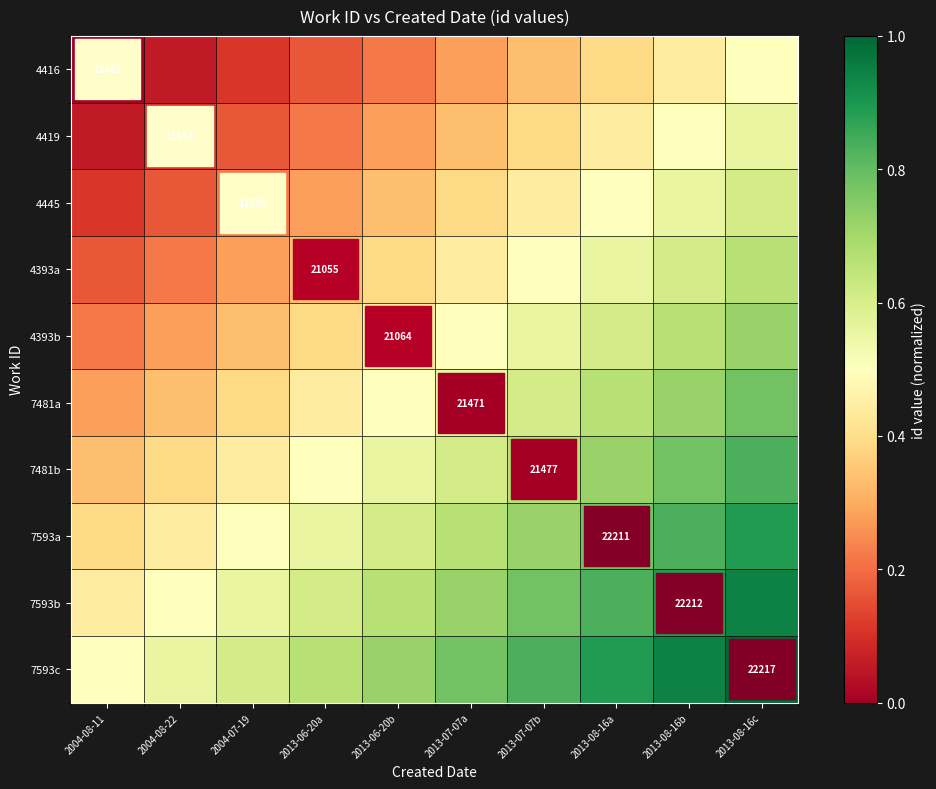

What is the approximate value of 7593b at 2013-06-20b?

0.7